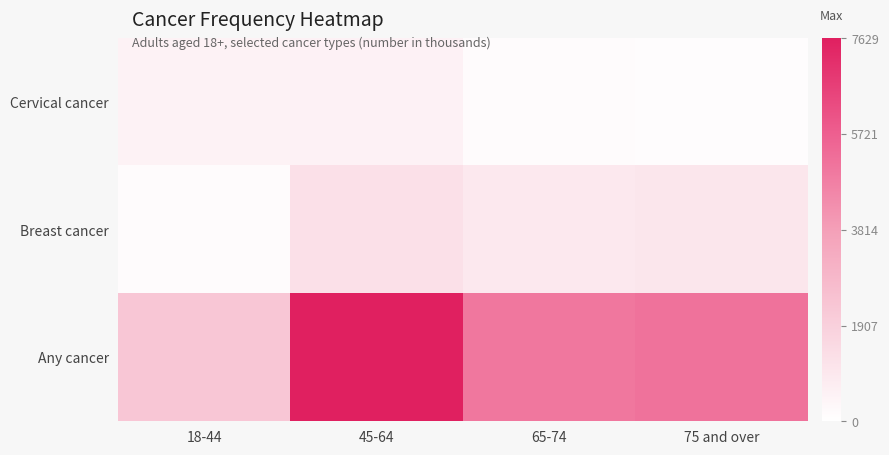

Which series has the largest range (max minus min)?

Any cancer